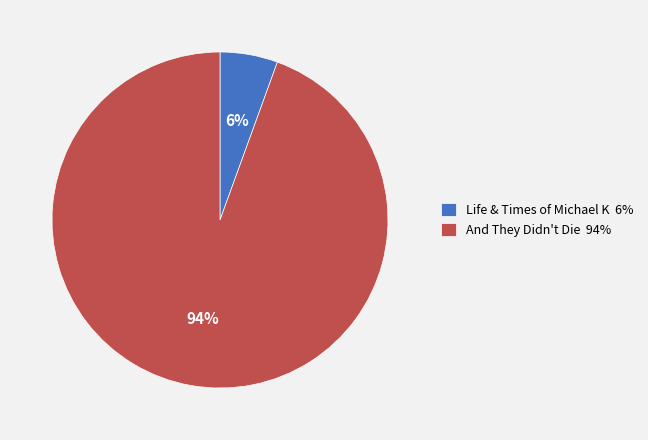

Which has a higher value, Life & Times of Michael K 6% or And They Didn't Die 94%?

And They Didn't Die 94%